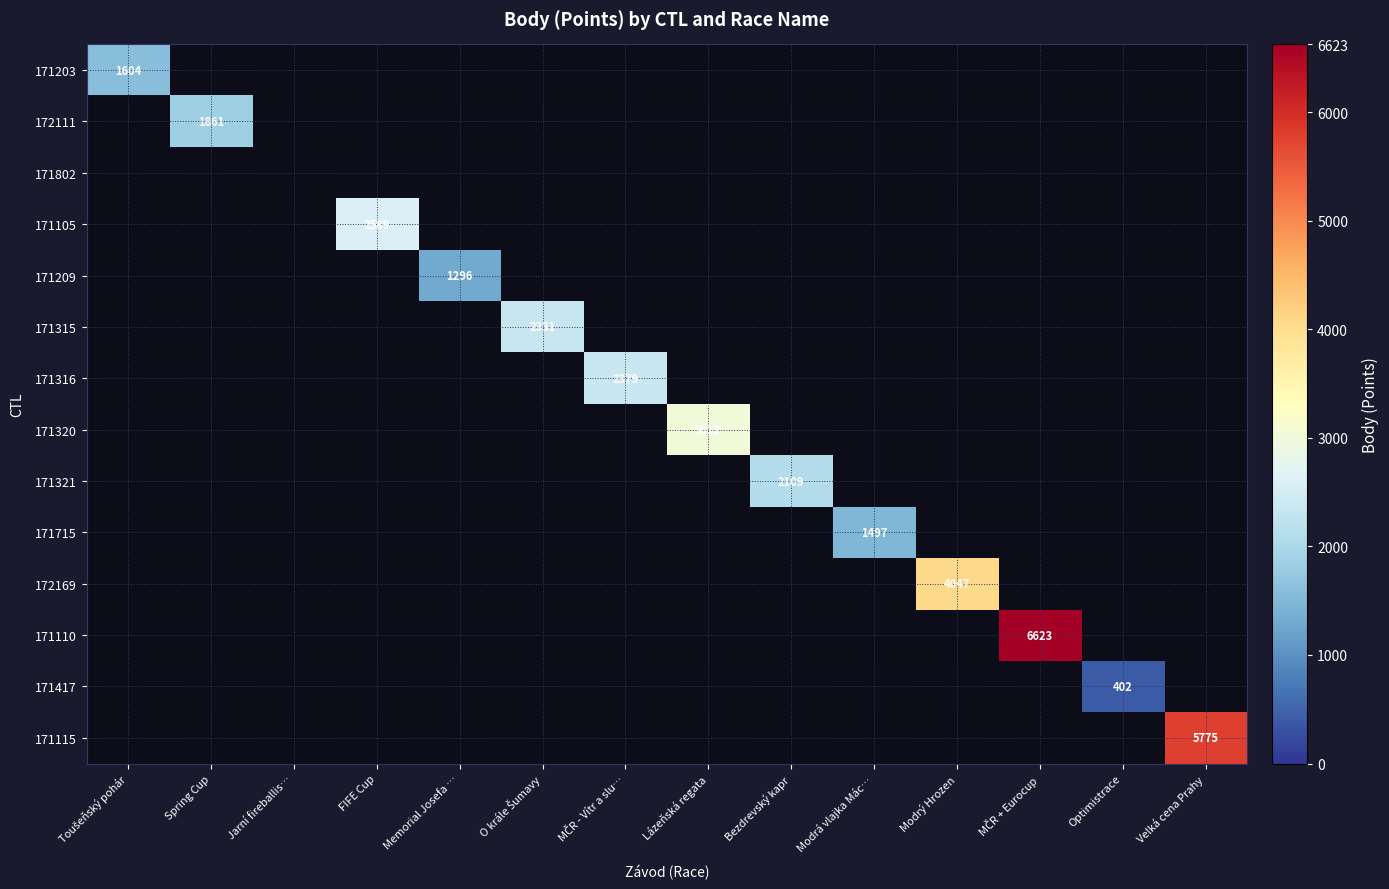

At how many categories does at least one series exceed 5844?

1